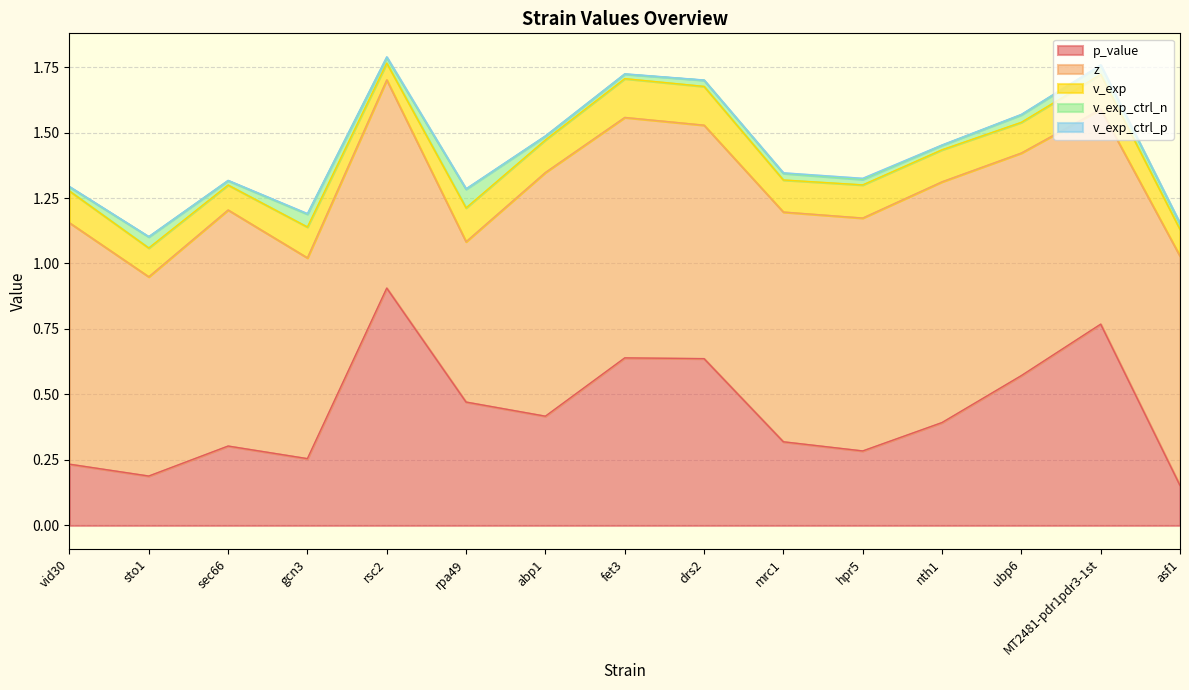

What is the highest value of the z series?

0.9